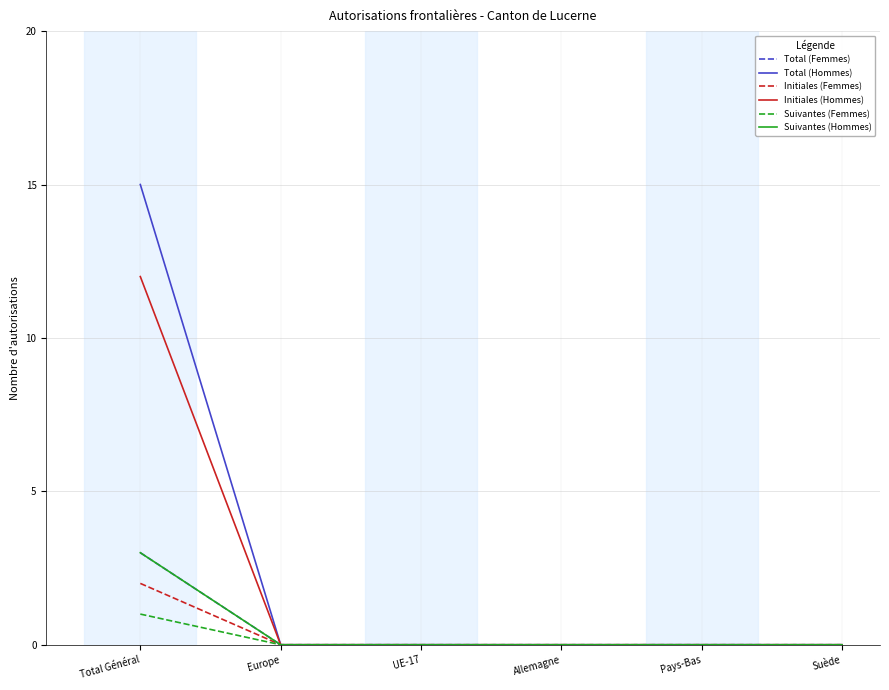

What is the difference between the maximum and second lowest values in the Suivantes (Femmes) series?

1